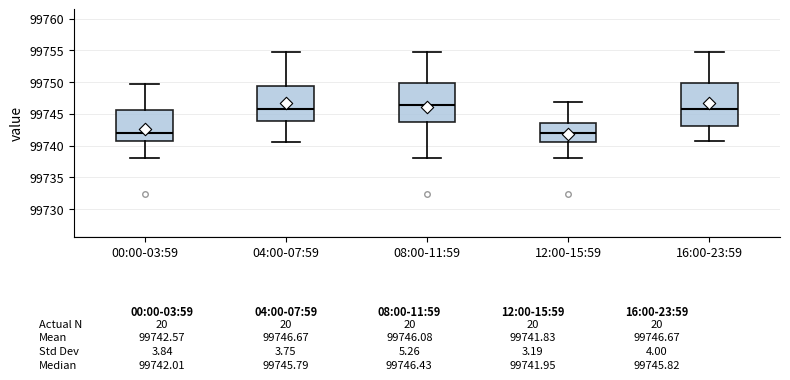

Which box is the tallest, from its lower edge to its upper edge?

16:00-23:59